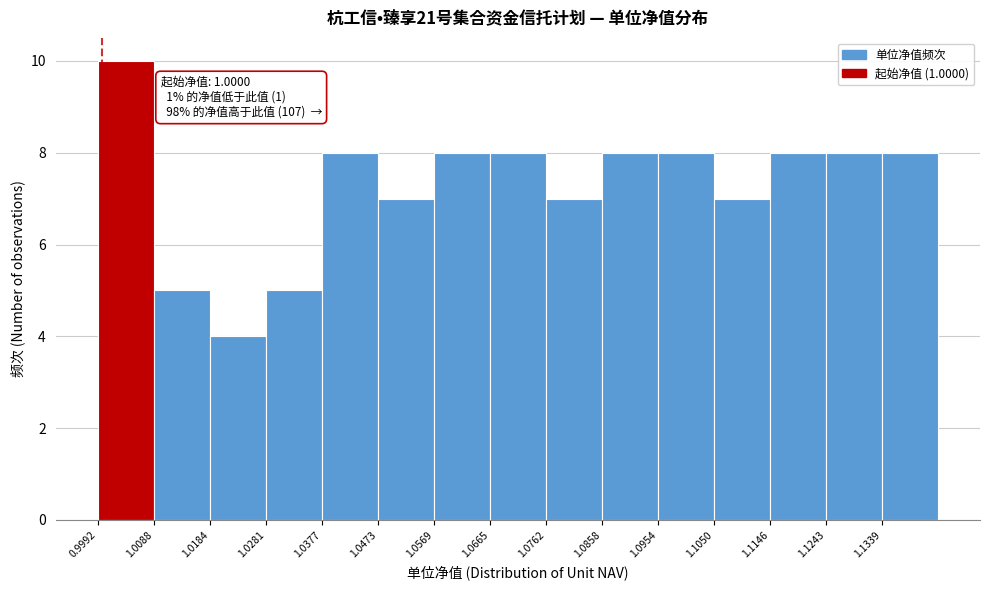

Over which range of the x-axis is the bar tallest?

0.999 to 1.009